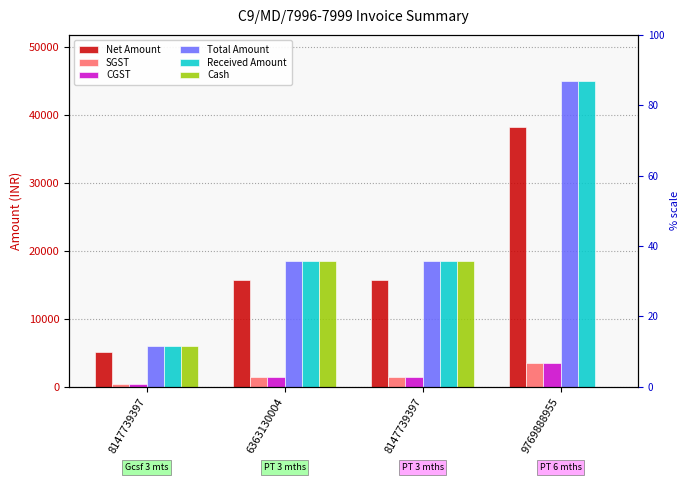

The value of Net Amount at 6363130004 is 15678.0. True or false?

True